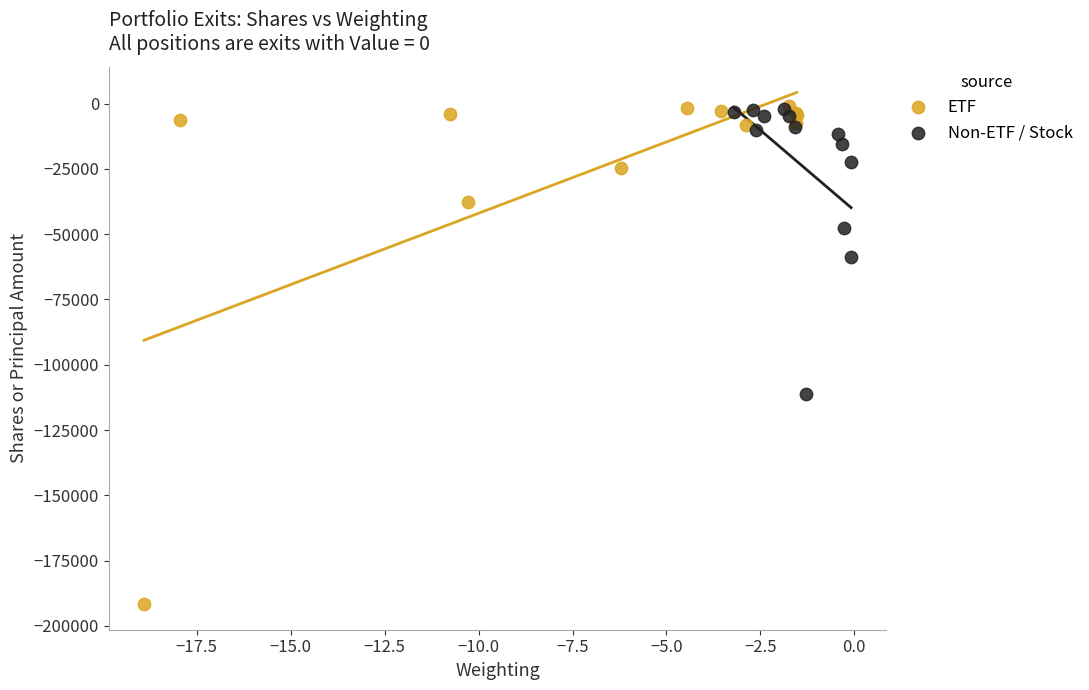

Which series reaches the minimum Y coordinate?

ETF